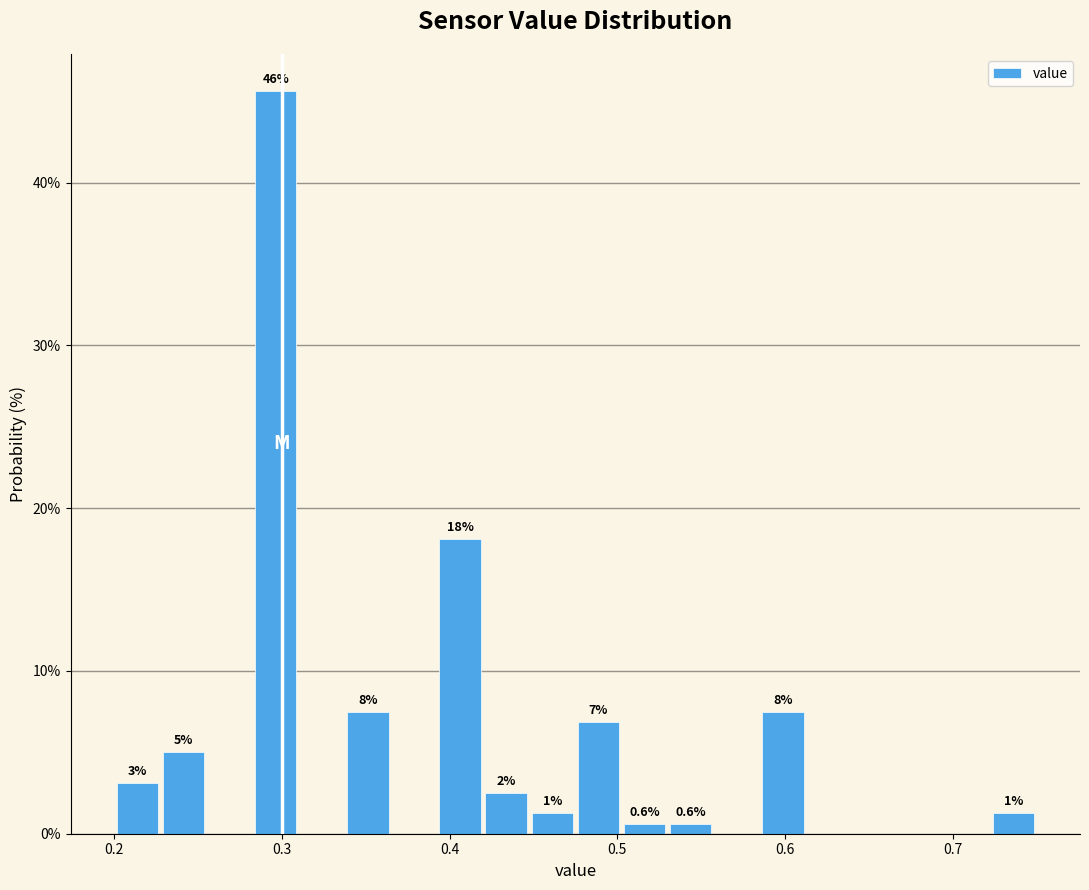

Around what value on the x-axis is the tallest bar? Give the approximate position of its centre, as read against the axis.

0.30